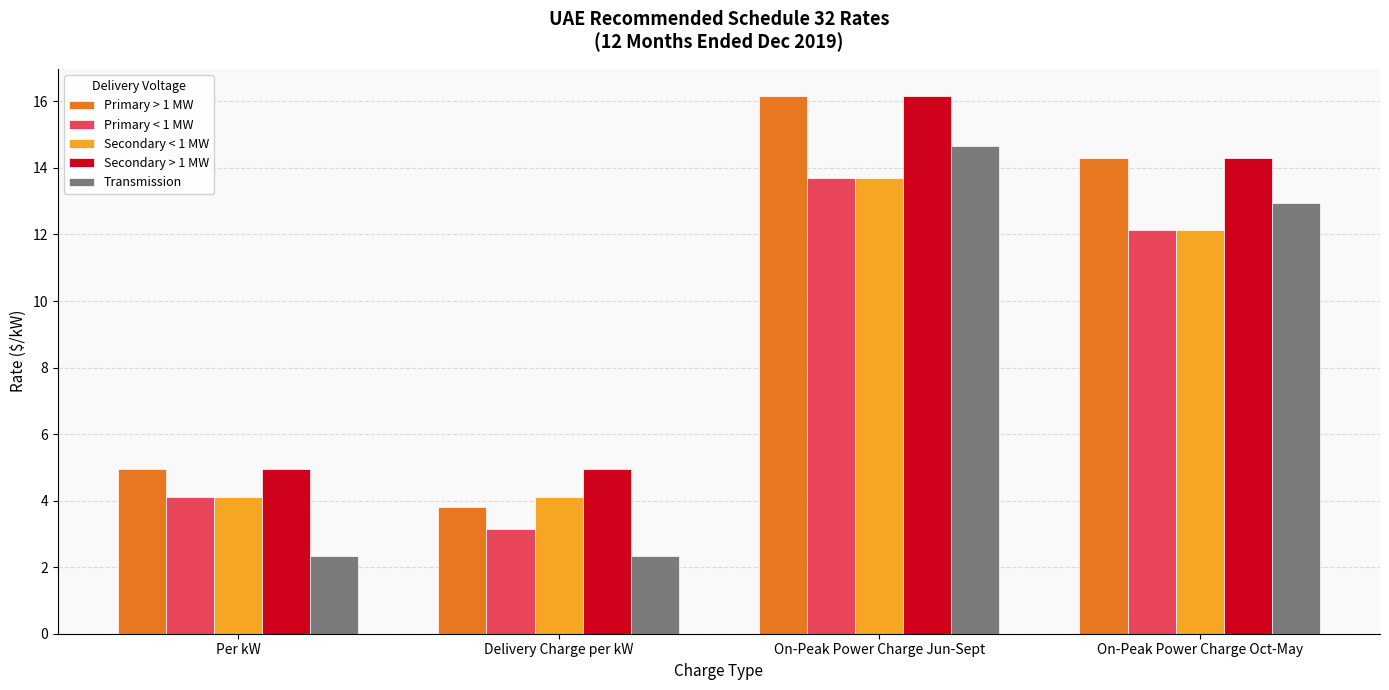

What is the difference between the Primary < 1 MW values at On-Peak Power Charge Oct-May and Delivery Charge per kW?

9.0